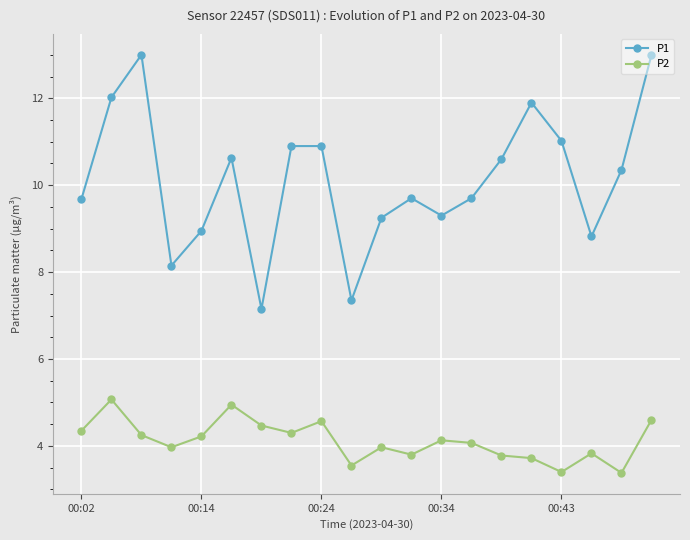

Which series has the widest spread of values?

P1